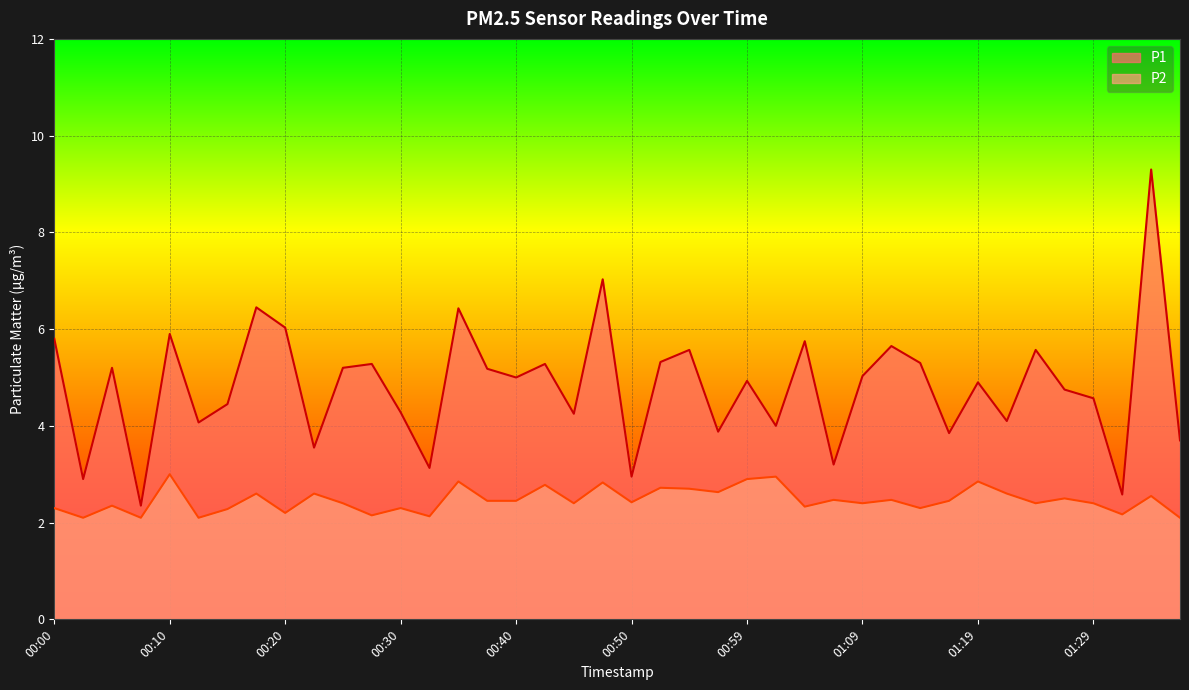

Rank the series by their maximum value, from highest to lowest.

P1, P2